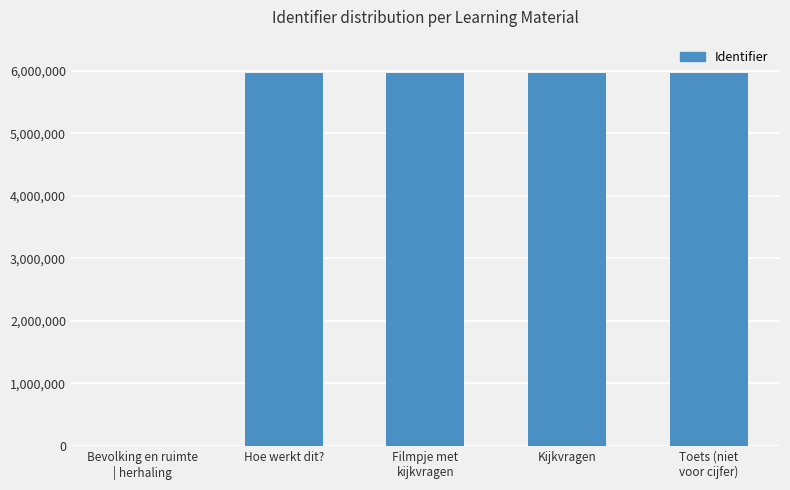

Where is the data nearest to the value 2982083?

Hoe werkt dit?